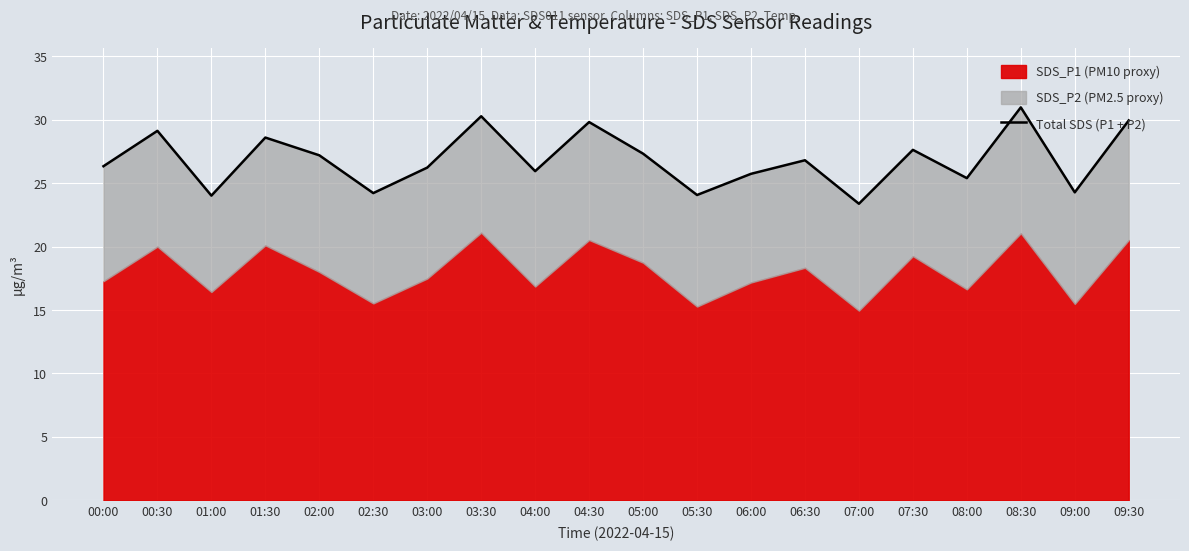

What is the sum of the values at 09:30 and 06:30?

56.8